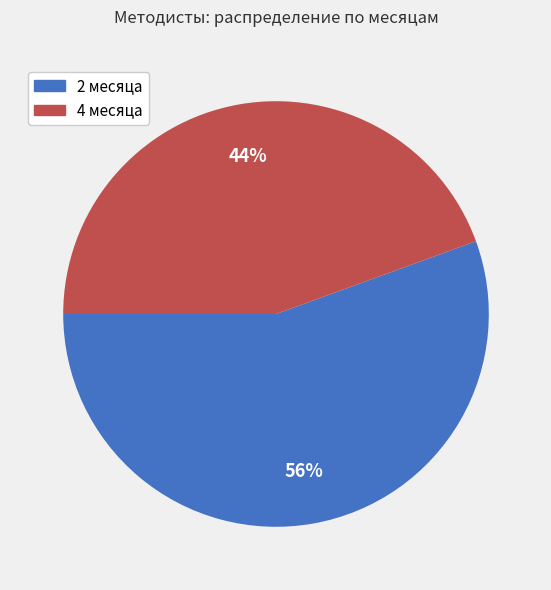

To the nearest percent, what is the average slice percentage?

50%